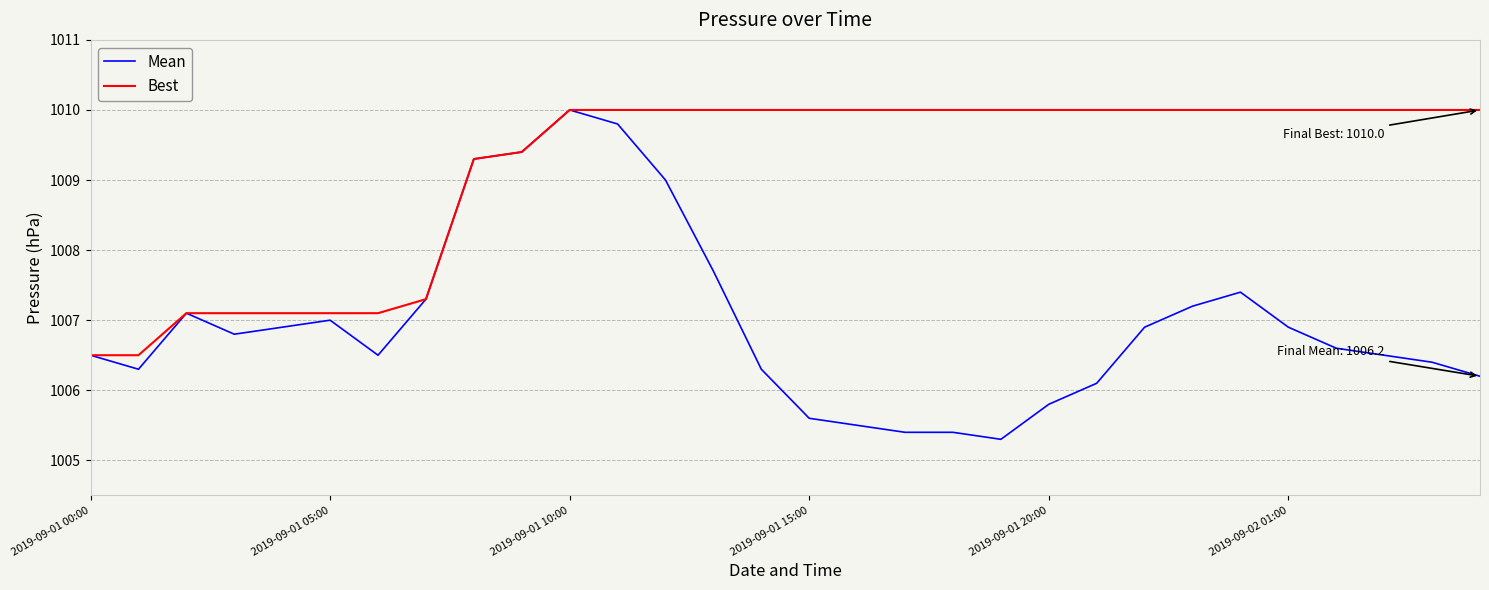

At how many categories does at least one series exceed 1007?

28